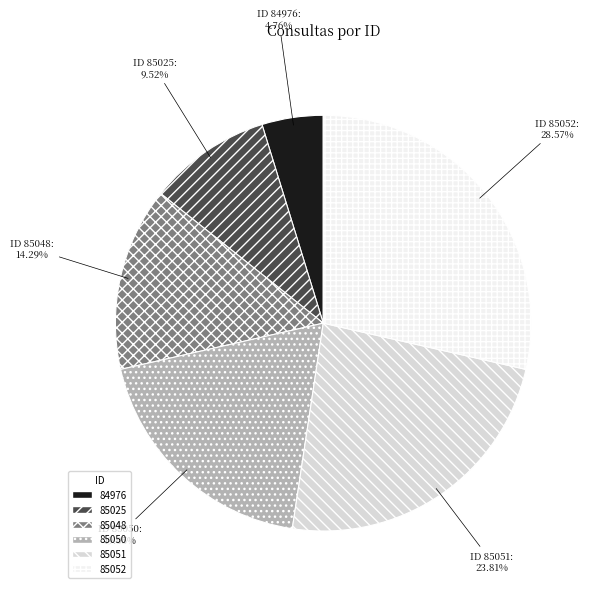

True or false: 85051 accounts for 33% of the total.

False